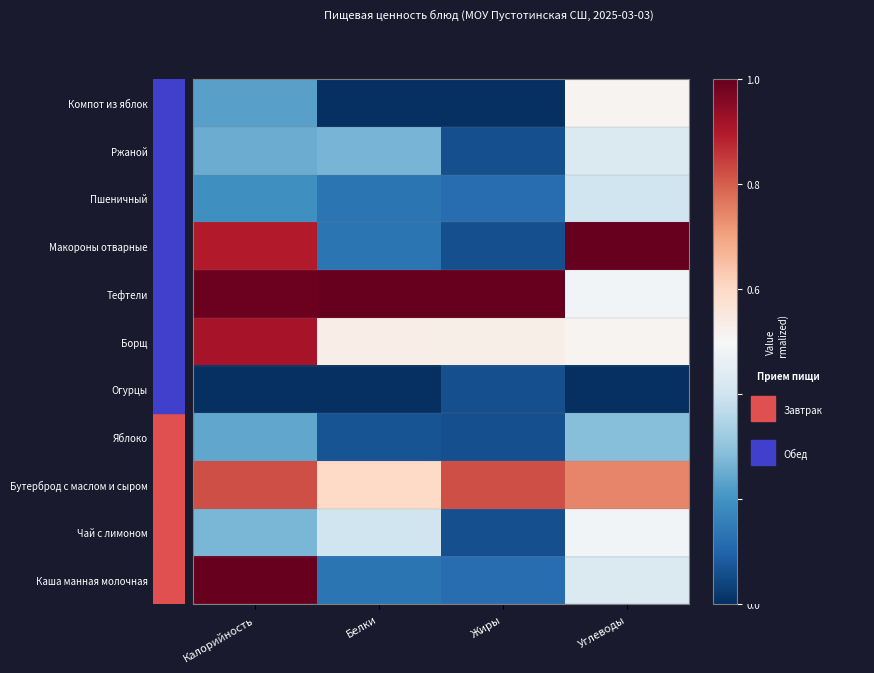

What is the spread (max minus min) of values at Углеводы?

1.0